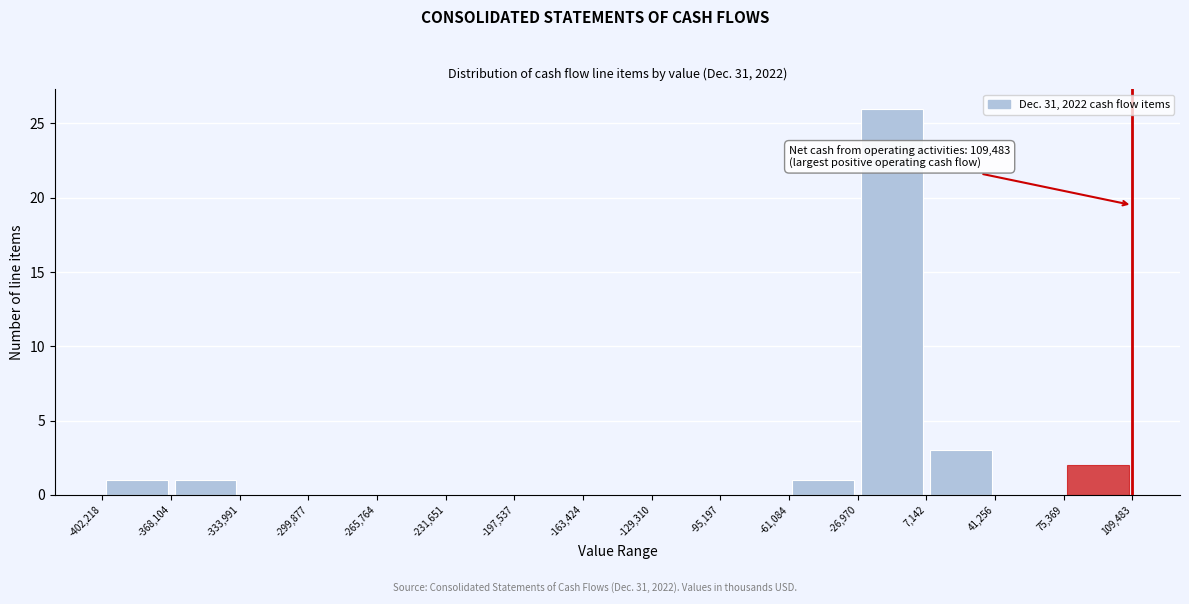

Over which range of the x-axis is the bar tallest?

-26,970 to 7,142